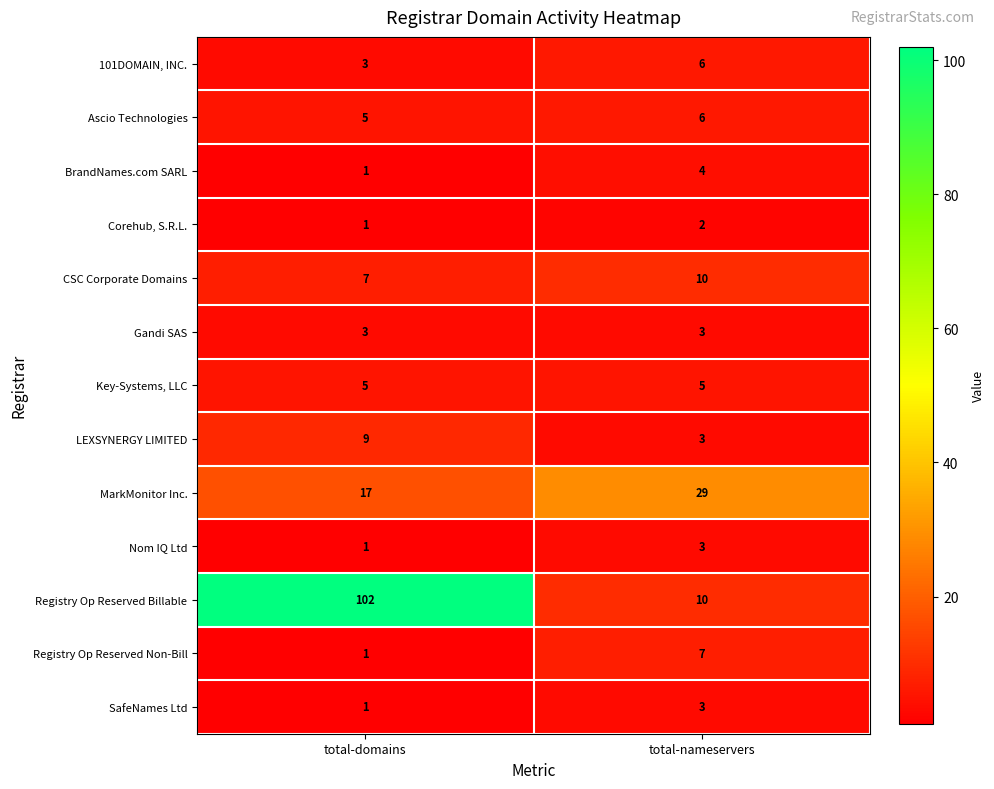

What is the approximate value of MarkMonitor Inc. at total-domains, to the nearest 10?

20